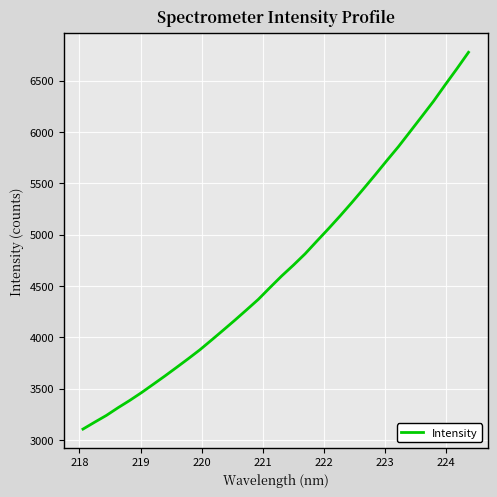

What is the minimum value shown in the chart?

3105.3